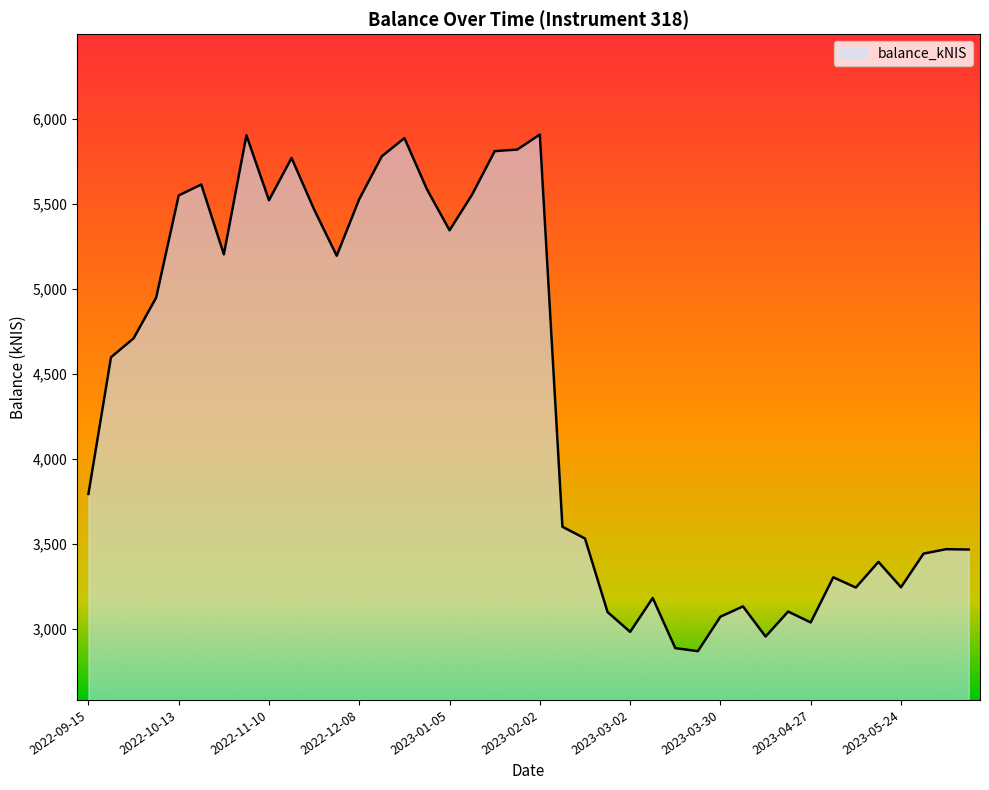

What is the difference between the maximum and minimum values?

3040.1